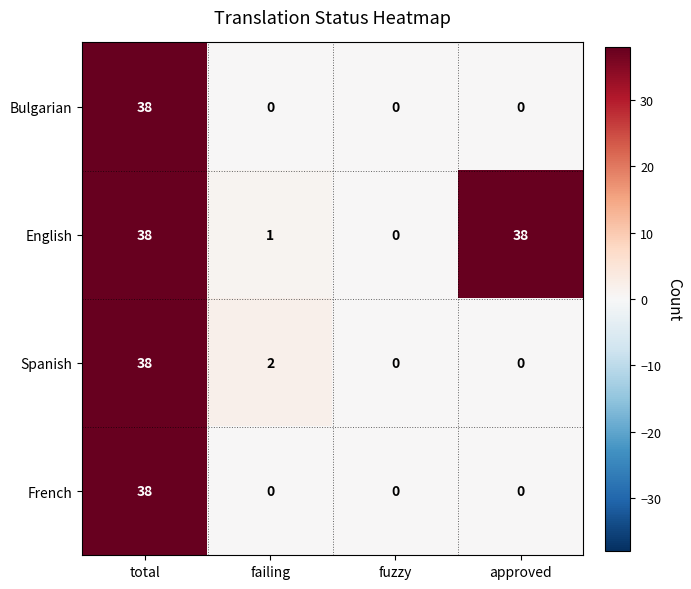

What is the difference between the maximum and minimum values in the Bulgarian series?

38